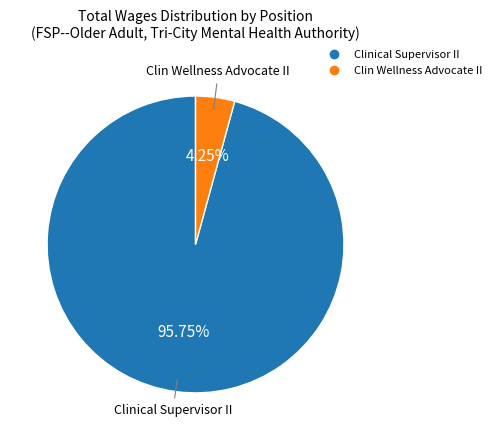

Which category has the smallest portion of the pie?

Clin Wellness Advocate II